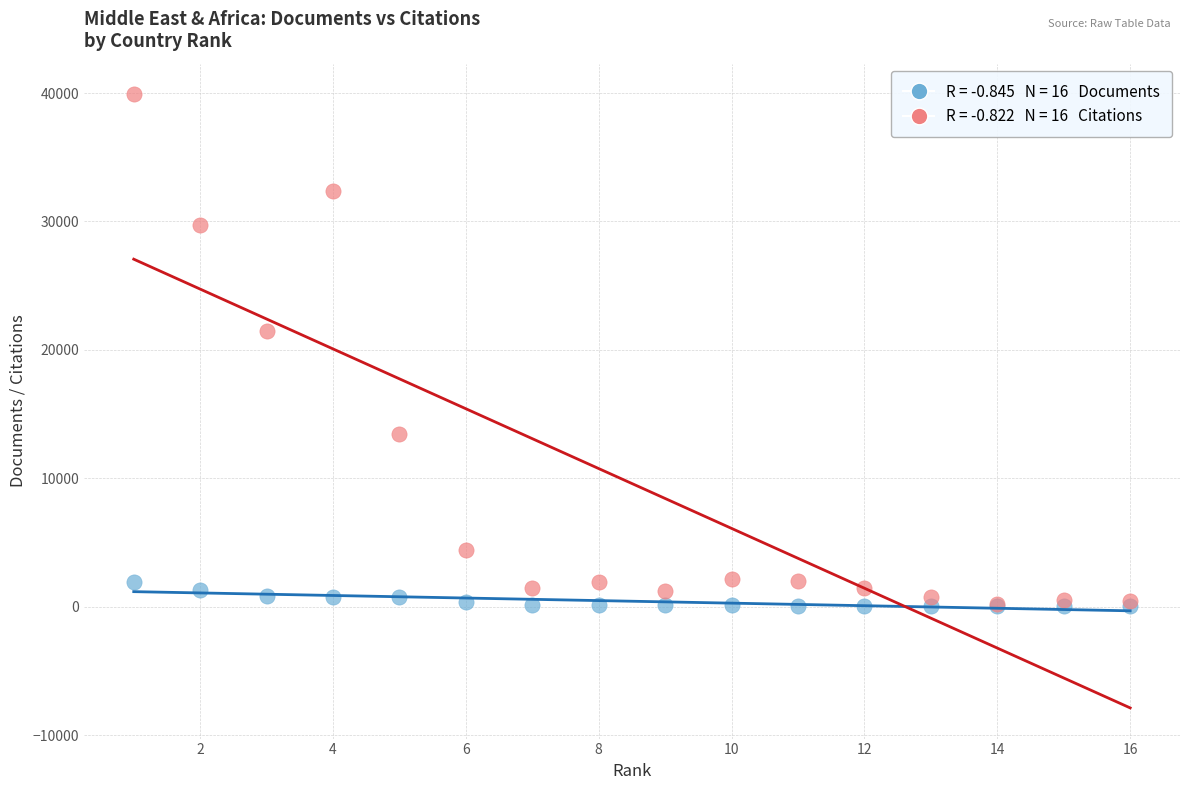

Across all series, what Y value is closest to 19955?

21443